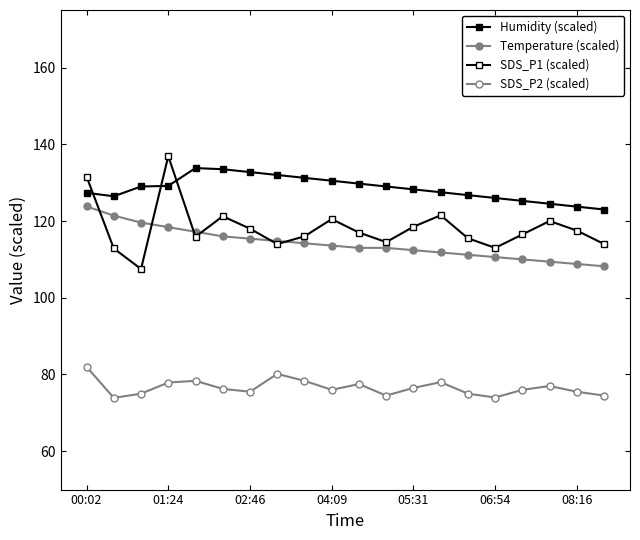

Count the number of categories in the chart.

20